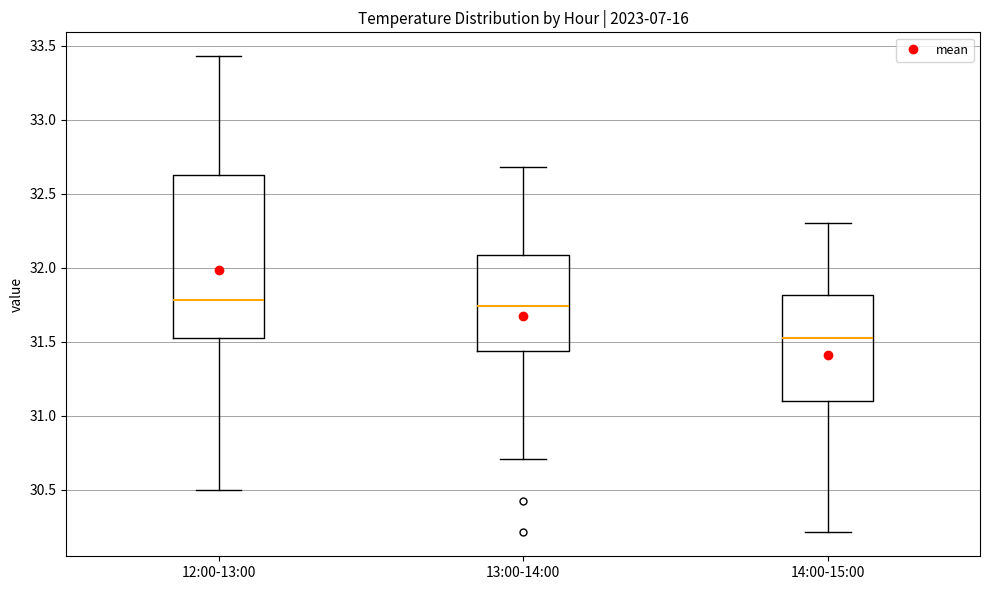

Reading left to right, read every box against the y-axis: the position of its median line, the range the box covers, and the ends of its whiskers. The values are not printed on the chart, so give them approximately, as read against the axis.

12:00-13:00: median 31.80, box 31.50 to 32.65, whiskers 30.50 to 33.45
13:00-14:00: median 31.75, box 31.45 to 32.10, whiskers 30.70 to 32.70
14:00-15:00: median 31.55, box 31.10 to 31.80, whiskers 30.20 to 32.30